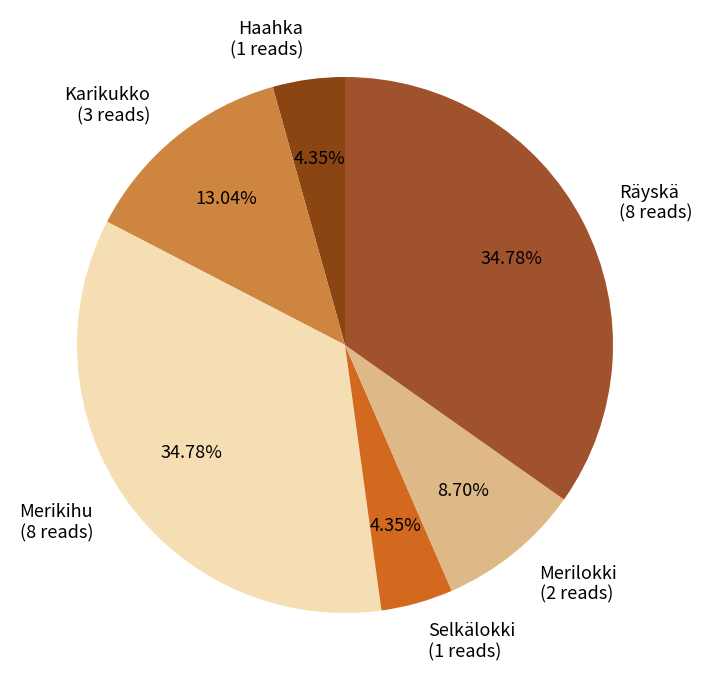

Is the sum of Merikihu and Merilokki greater than half?

No